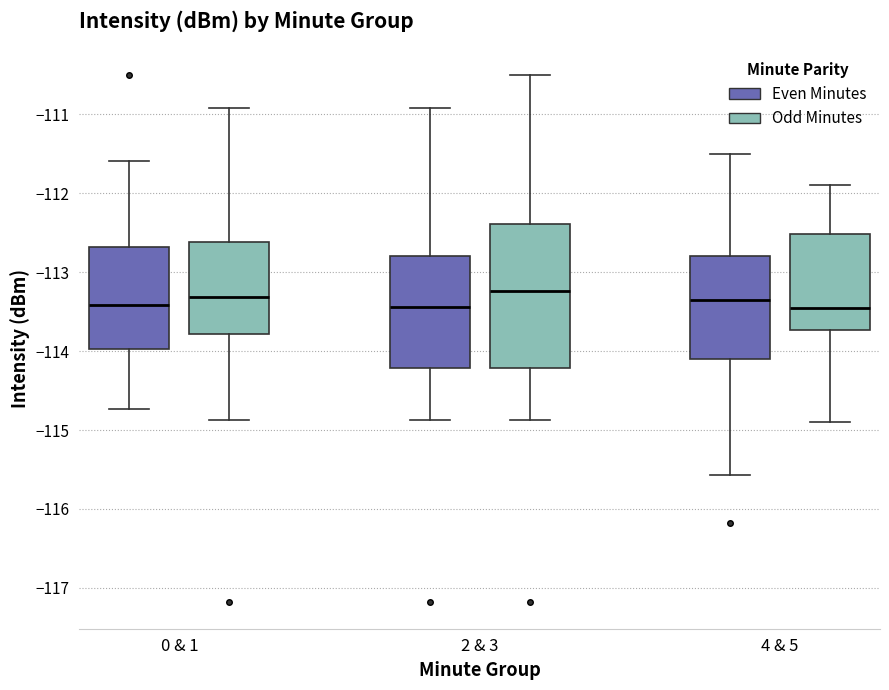

Reading left to right, read every box against the y-axis: the position of its median line, the range the box covers, and the ends of its whiskers. The values are not printed on the chart, so give them approximately, as read against the axis.

0 & 1 (Even Minutes): median -113.4, box -114.0 to -112.7, whiskers -114.7 to -111.6
0 & 1 (Odd Minutes): median -113.3, box -113.8 to -112.6, whiskers -114.9 to -110.9
2 & 3 (Even Minutes): median -113.4, box -114.2 to -112.8, whiskers -114.9 to -110.9
2 & 3 (Odd Minutes): median -113.2, box -114.2 to -112.4, whiskers -114.9 to -110.5
4 & 5 (Even Minutes): median -113.3, box -114.1 to -112.8, whiskers -115.6 to -111.5
4 & 5 (Odd Minutes): median -113.5, box -113.7 to -112.5, whiskers -114.9 to -111.9